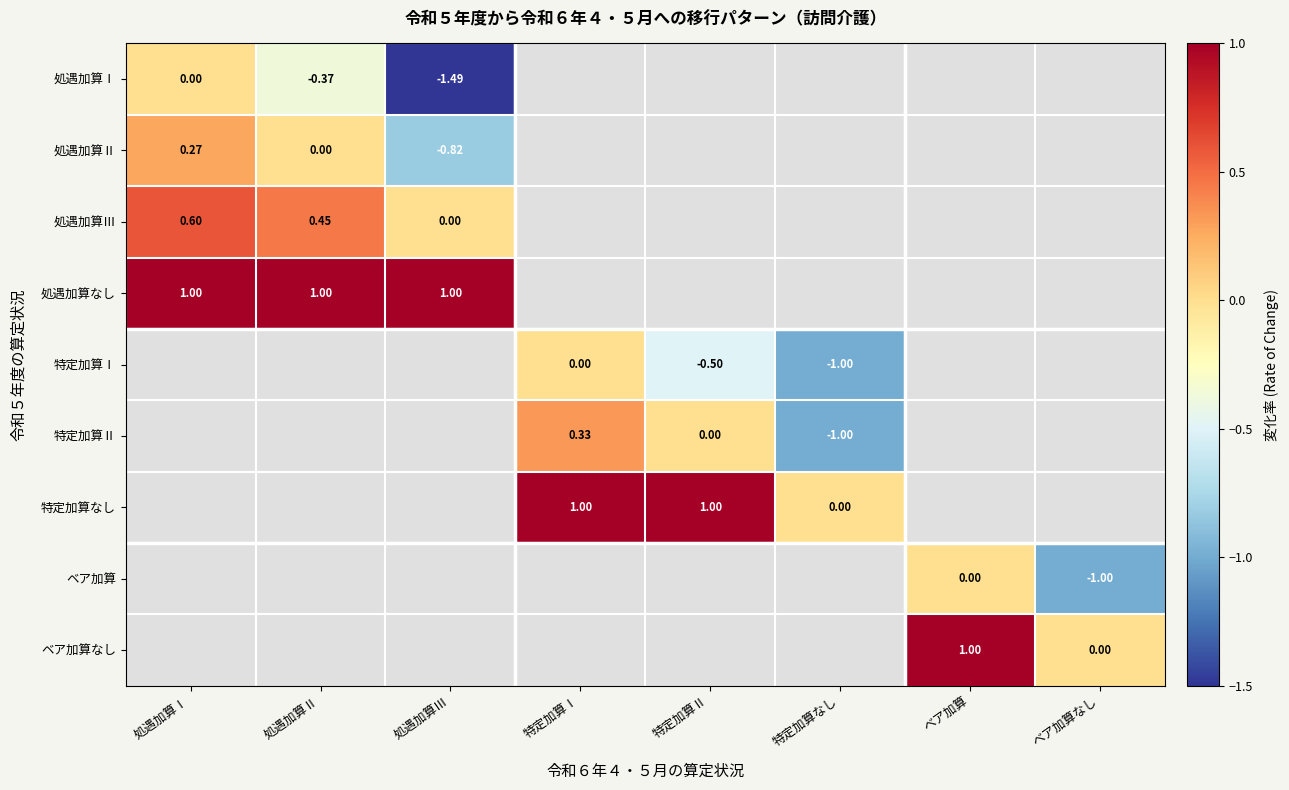

Rank the categories by ベア加算なし value from lowest to highest.

ベア加算なし, 処遇加算Ⅰ, 処遇加算Ⅱ, 処遇加算Ⅲ, 特定加算Ⅰ, 特定加算Ⅱ, 特定加算なし, ベア加算